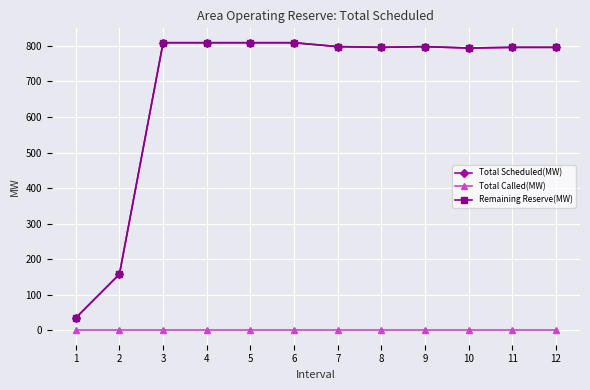

Rank the series at 7 from highest to lowest value.

Total Scheduled(MW), Remaining Reserve(MW), Total Called(MW)